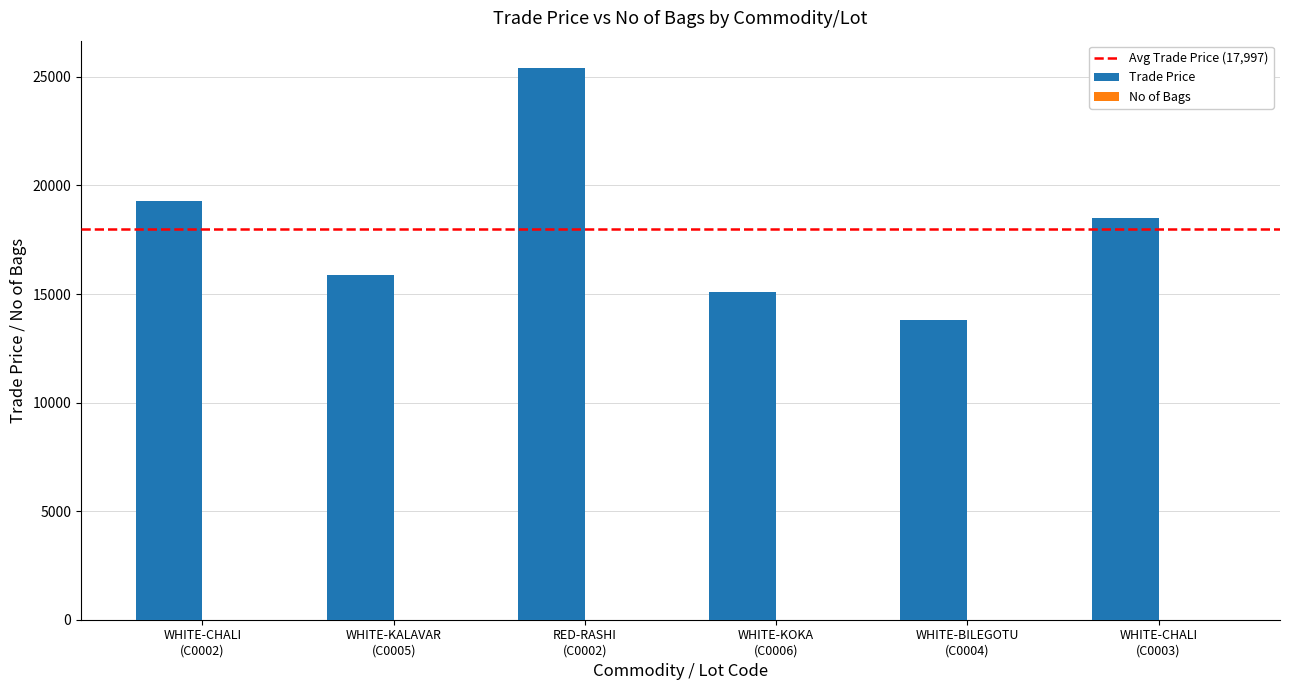

How many data points does each series have?

6